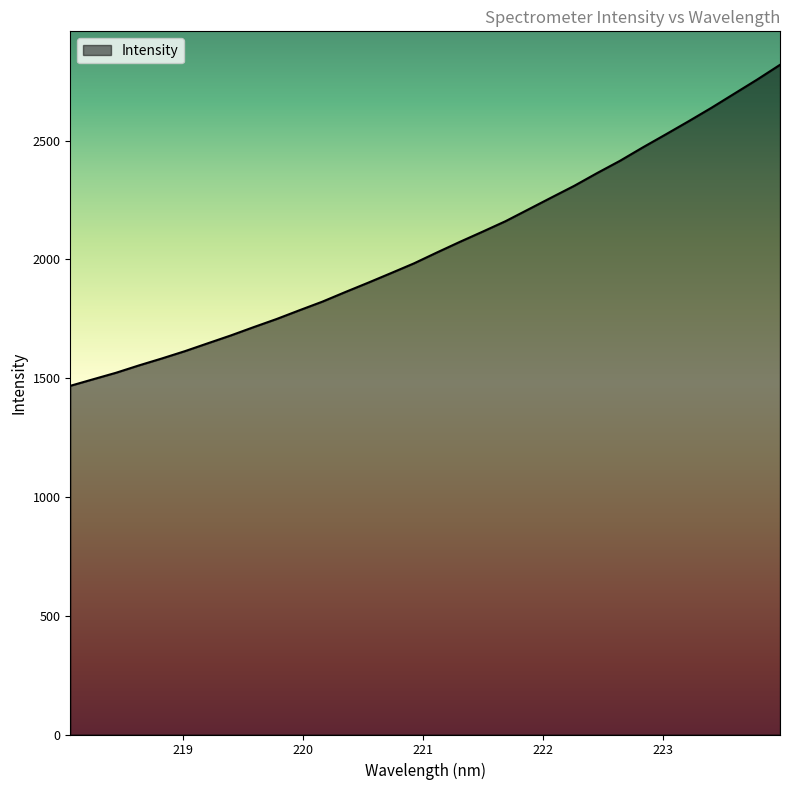

What is the greatest value displayed?

2819.3